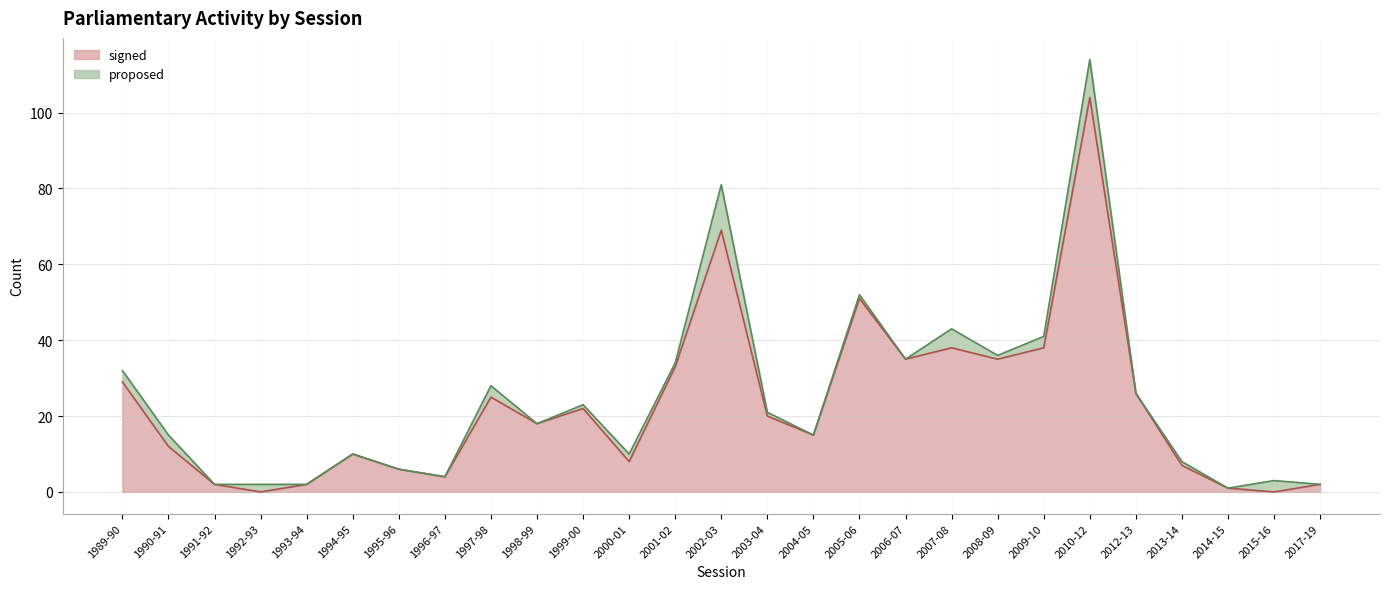

Reading left to right, list all the values displayed in this chart.

29	12	2	0	2	10	6	4	25	18	22	8	33	69	20	15	51	35	38	35	38	104	26	7	1	0	2